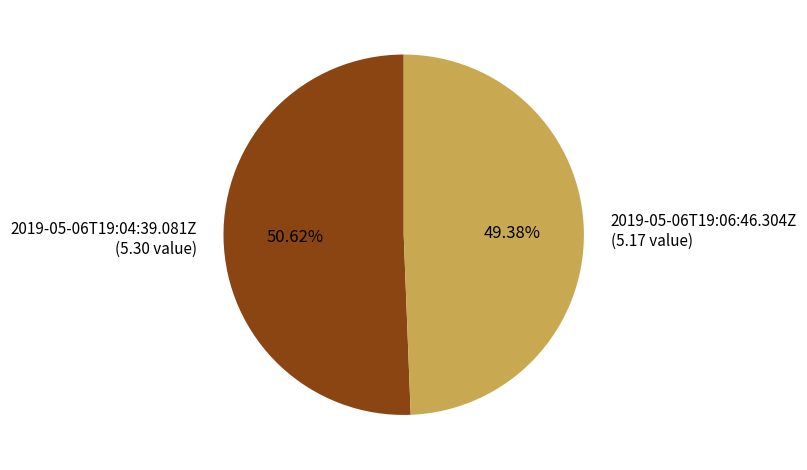

Approximately how many times larger is the value at 2019-05-06T19:04:39.081Z compared to 2019-05-06T19:06:46.304Z?

1.0